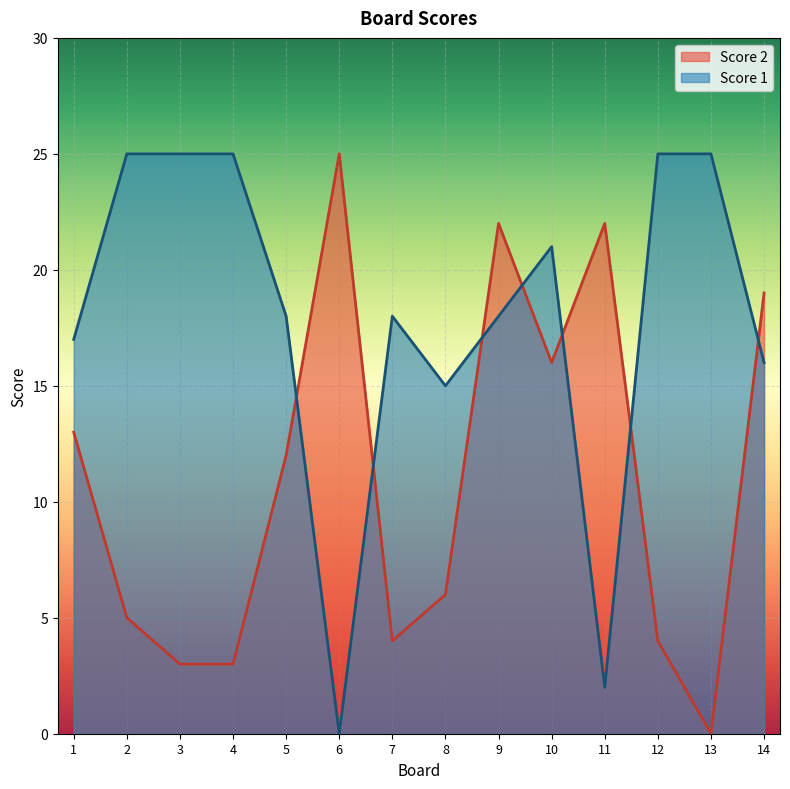

What is the sum of all Score 2 values?

154